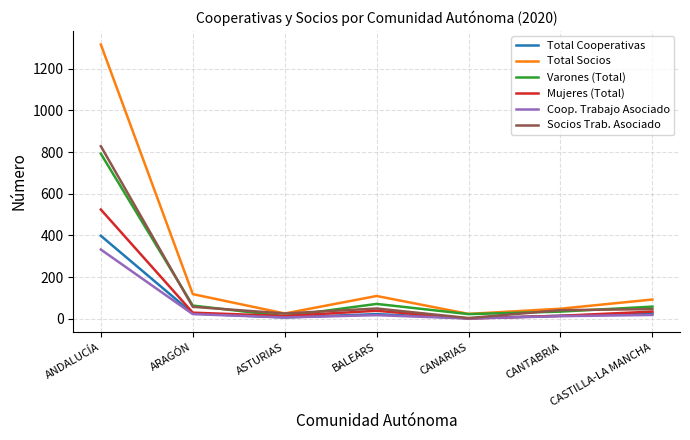

What are all the series names shown in the legend?

Total Cooperativas, Total Socios, Varones (Total), Mujeres (Total), Coop. Trabajo Asociado, Socios Trab. Asociado